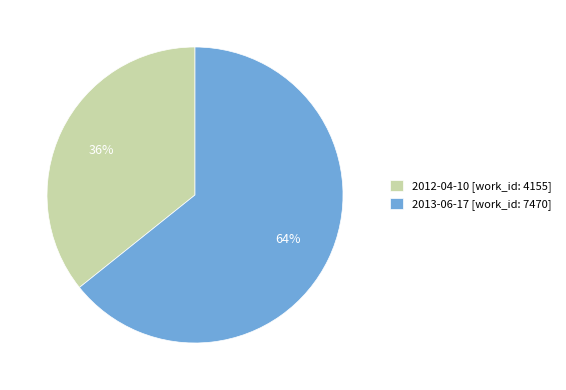

What percentage is the 2013-06-17 slice, to the nearest percent?

64%